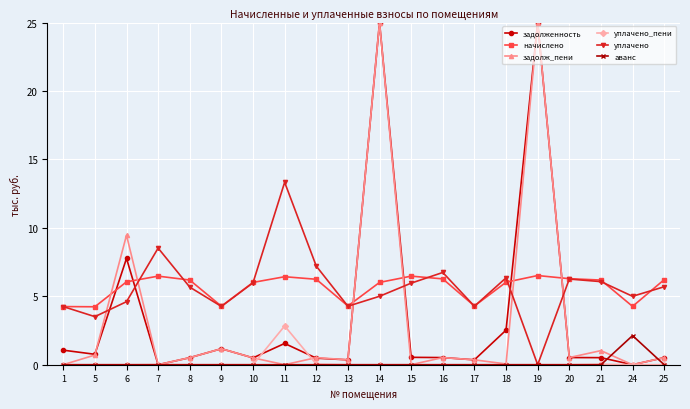

What is the difference between the задолженность values at 6 and 14?

17.2